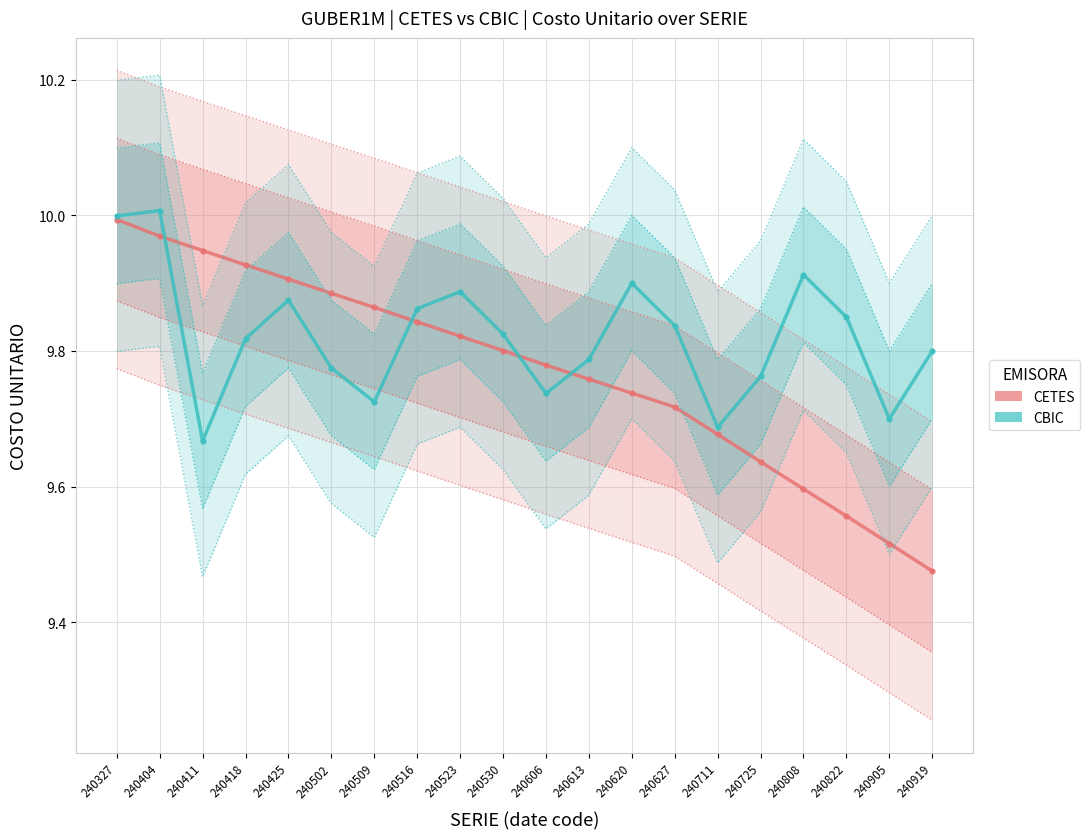

The CETES series shows 9.8 at 240523. True or false?

True